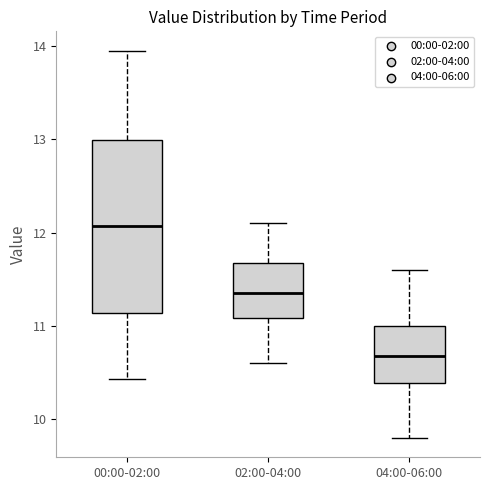

Reading left to right, transcribe this box plot: for each box, give where its median line is, the range the box spans, and where its two whiskers end, as read against the y-axis. The values are not printed on the chart, so give them approximately, as read against the axis.

00:00-02:00: median 12.1, box 11.1 to 13.0, whiskers 10.4 to 14.0
02:00-04:00: median 11.4, box 11.1 to 11.7, whiskers 10.6 to 12.1
04:00-06:00: median 10.7, box 10.4 to 11.0, whiskers 9.8 to 11.6